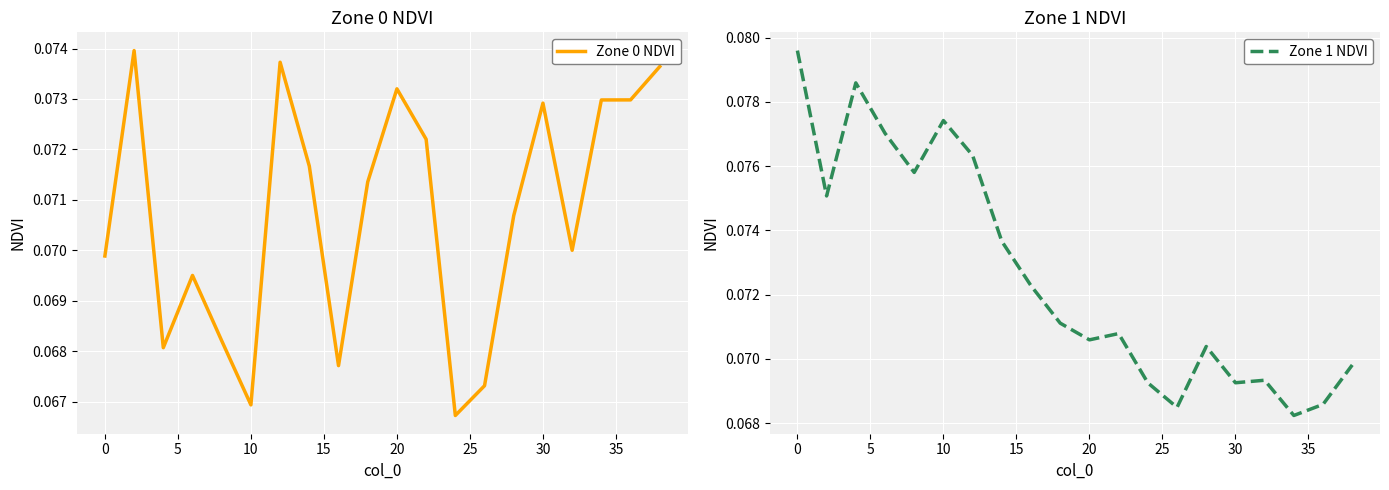

True or false: Zone 0 NDVI has a value of 0.0 at 20.

False